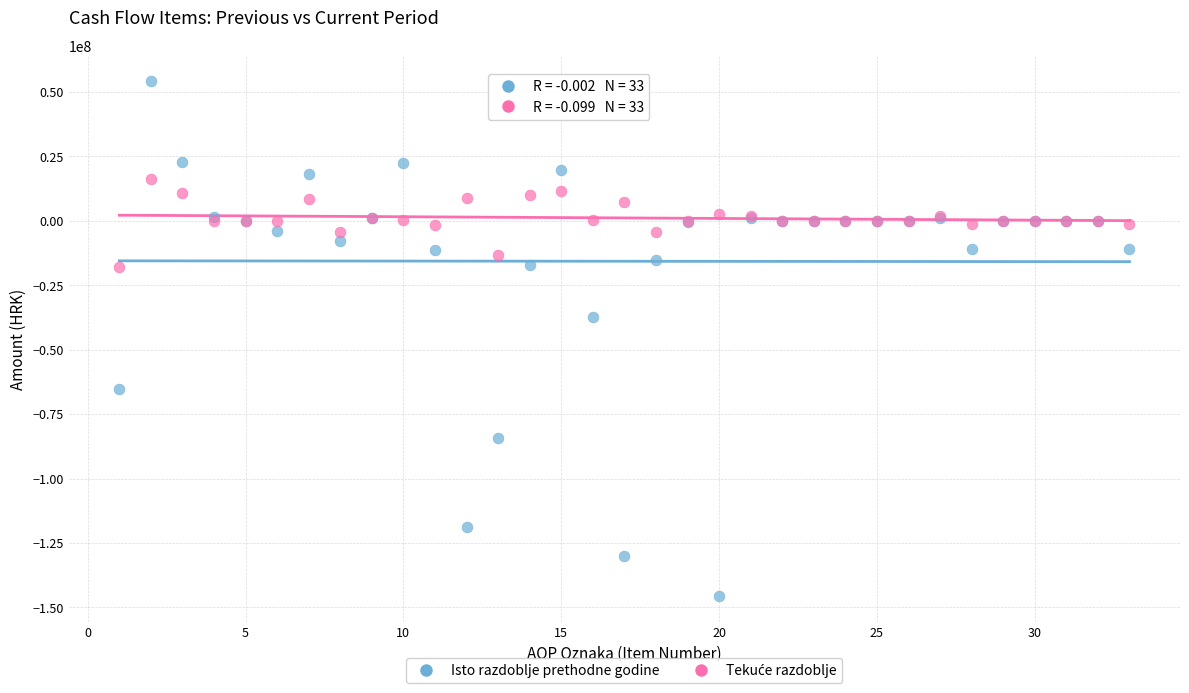

Which series reaches the maximum Y coordinate?

Isto razdoblje prethodne godine